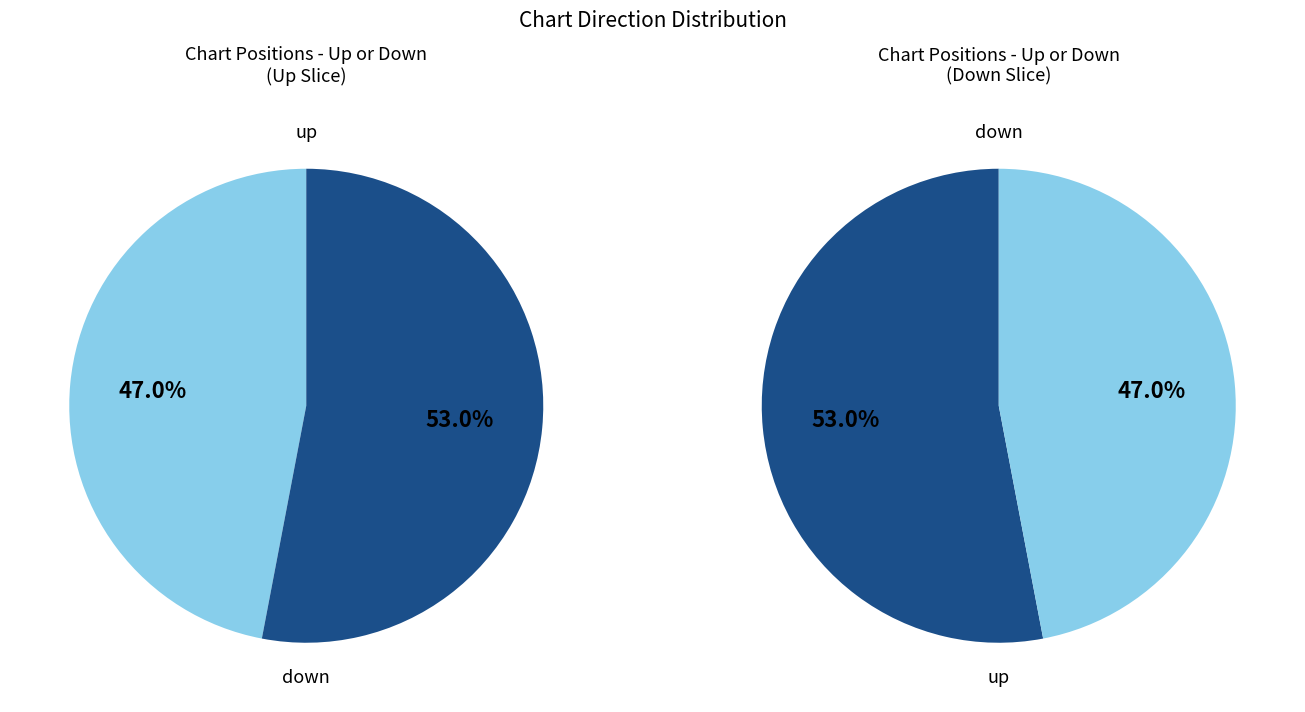

Count the number of slices in the pie.

2